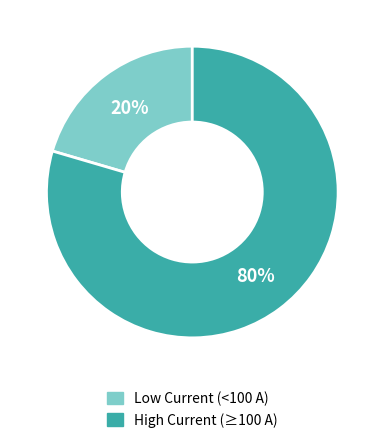

To the nearest percent, what is the average slice percentage?

50%